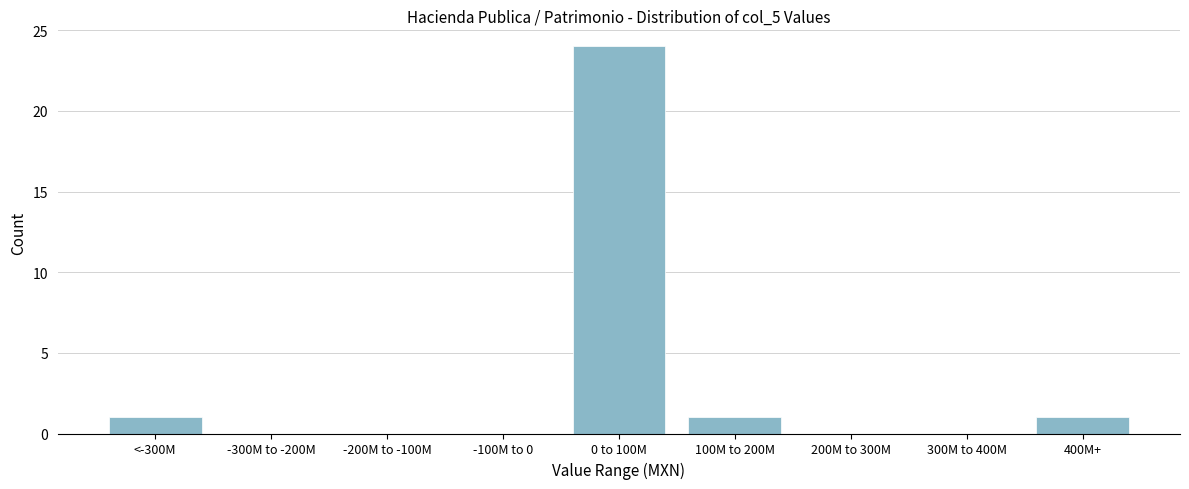

Reading left to right, what are all the values shown in this chart?

<-300M=1	-300M to -200M=0	-200M to -100M=0	-100M to 0=0	0 to 100M=24	100M to 200M=1	200M to 300M=0	300M to 400M=0	400M+=1